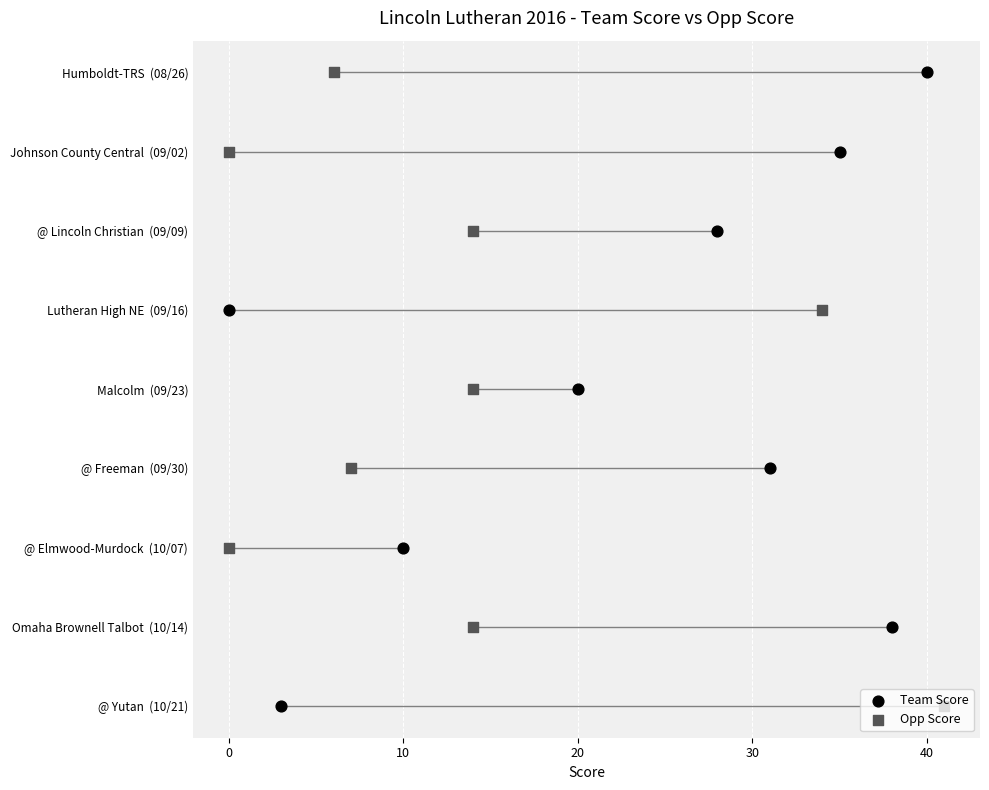

Which series has the largest total across all categories?

Team Score